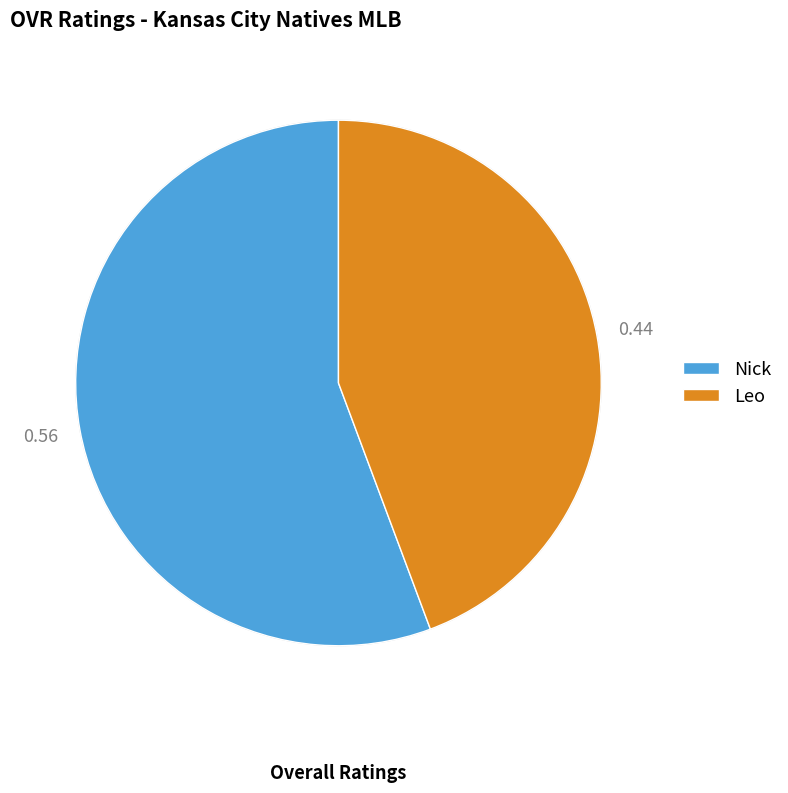

Rank the categories by value from highest to lowest.

Nick, Leo